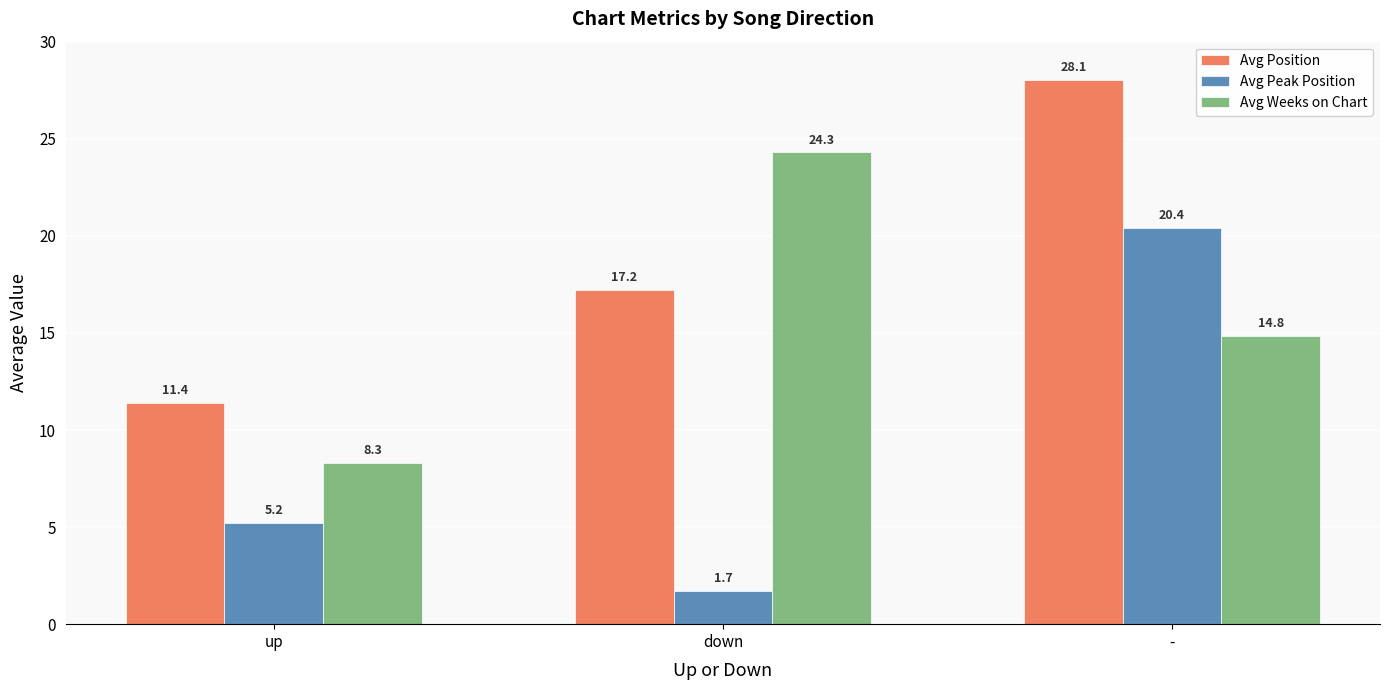

What is the total value across all series at -?

63.3